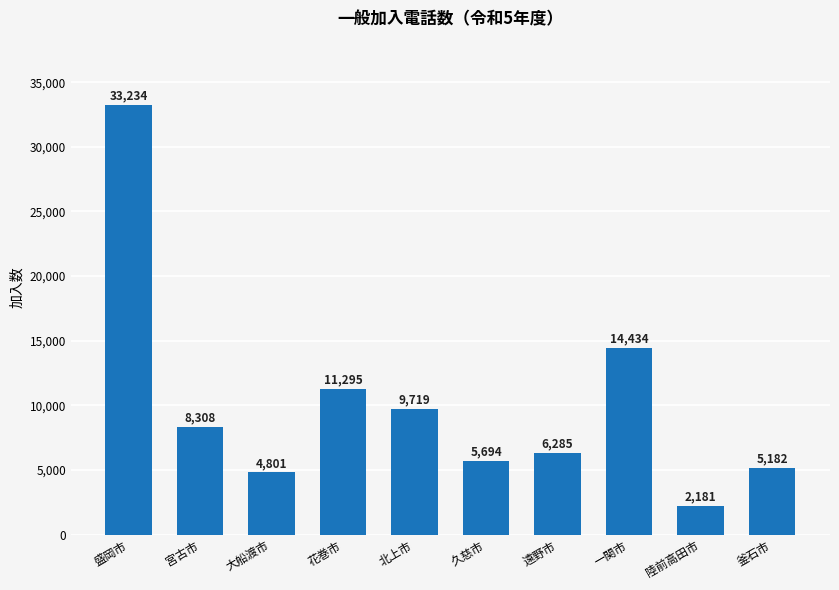

Reading left to right, what are all the values shown in this chart?

盛岡市=33234	宮古市=8308	大船渡市=4801	花巻市=11295	北上市=9719	久慈市=5694	遠野市=6285	一関市=14434	陸前高田市=2181	釜石市=5182